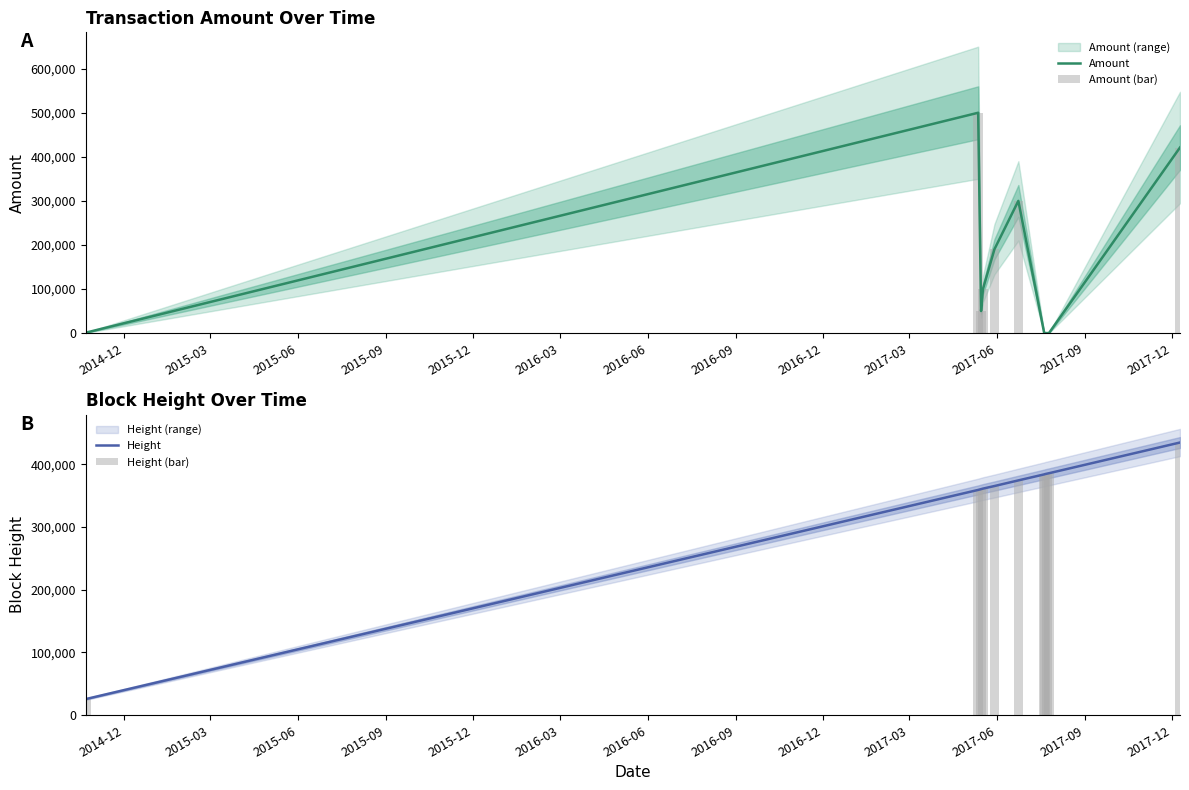

How many values in the Height (bar) series are below 374140?

5